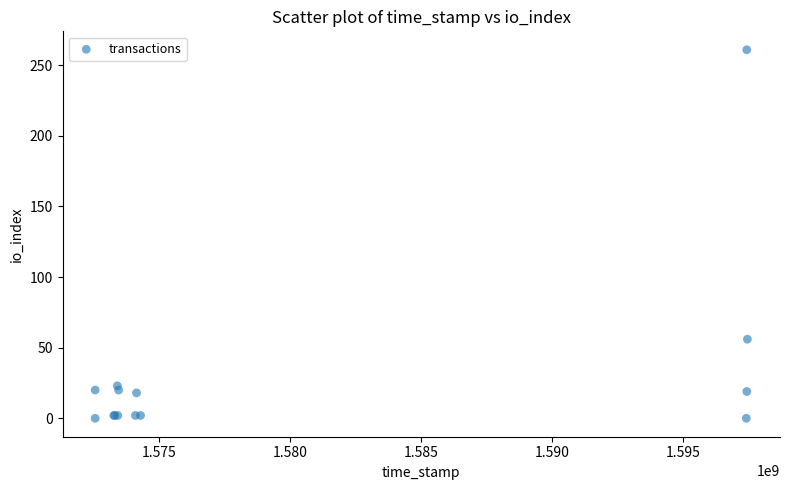

What Y value in the scatter plot is closest to 130?

56